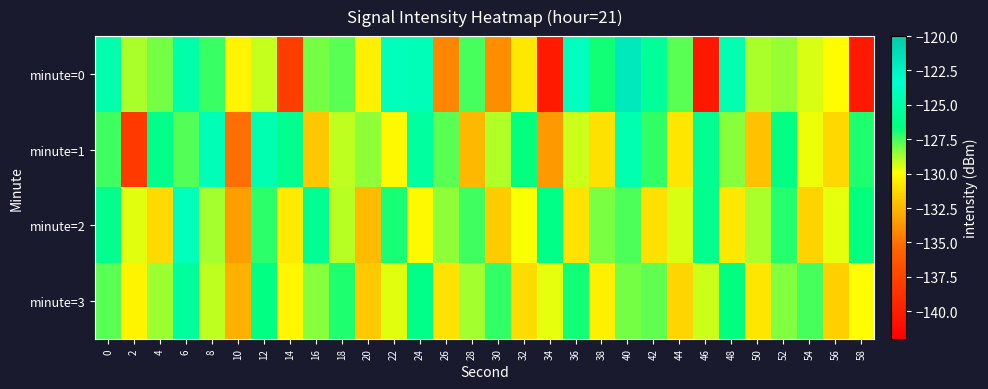

Which has a higher value, 4 or 18?

18